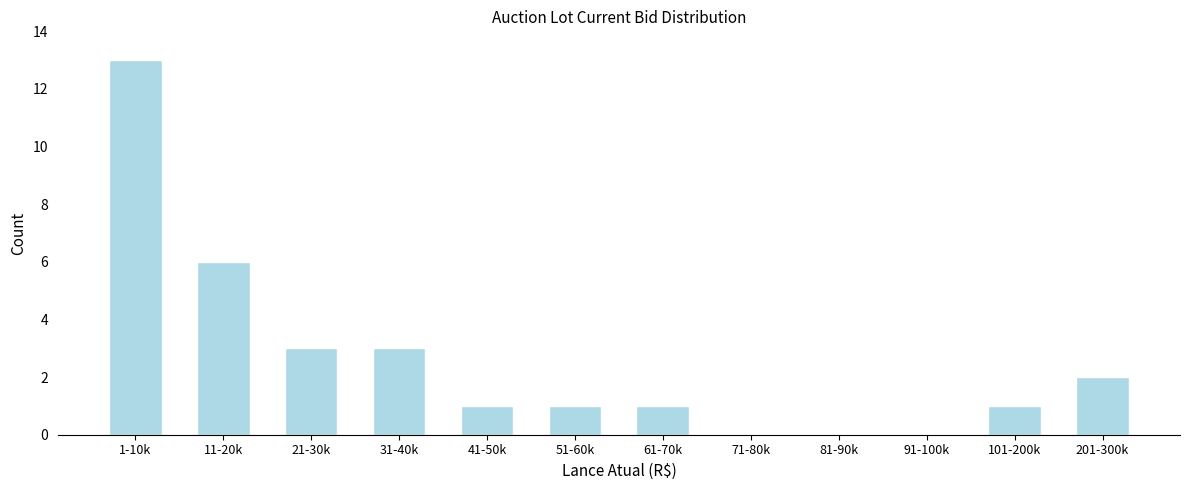

Reading left to right, extract all data points from this chart.

1-10k=13	11-20k=6	21-30k=3	31-40k=3	41-50k=1	51-60k=1	61-70k=1	71-80k=0	81-90k=0	91-100k=0	101-200k=1	201-300k=2